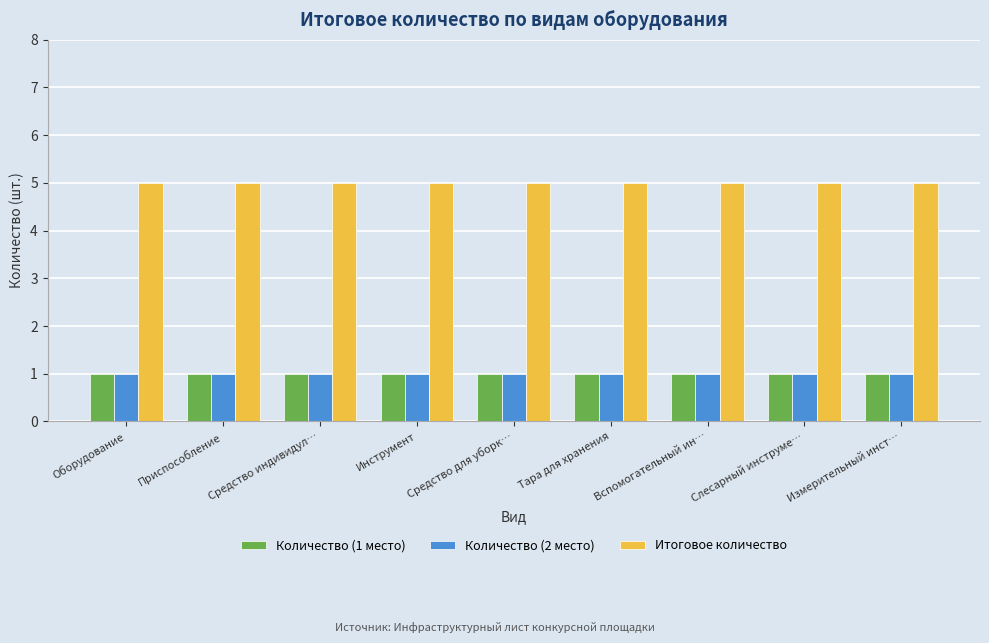

Reading left to right, list all the values displayed in this chart.

Количество (1 место): 1	1	1	1	1	1	1	1	1
Количество (2 место): 1	1	1	1	1	1	1	1	1
Итоговое количество: 5	5	5	5	5	5	5	5	5